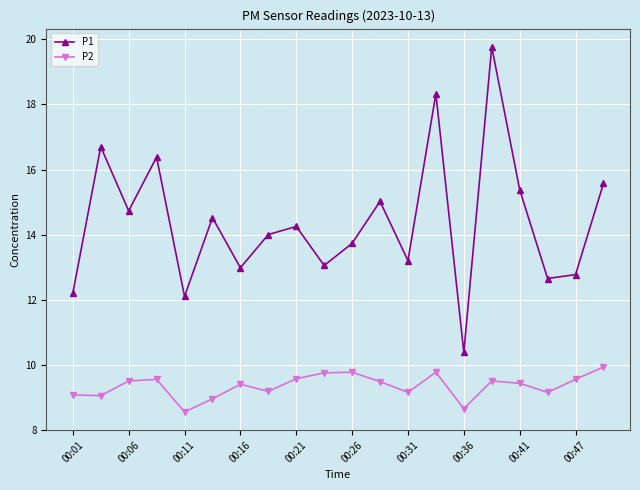

How many values in the P2 series exceed 9?

17